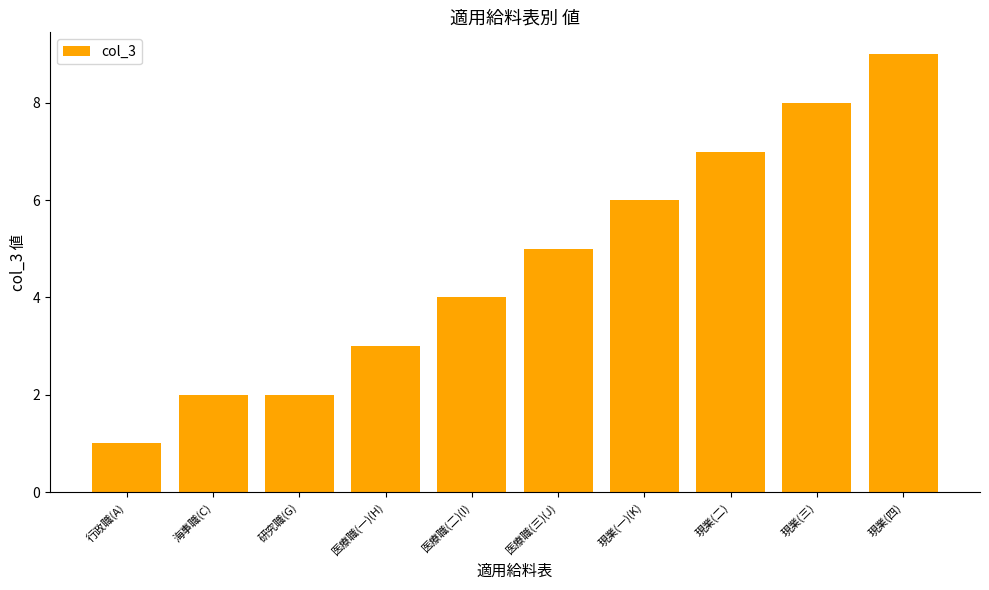

At which label is the value closest to 5?

医療職(三)(J)